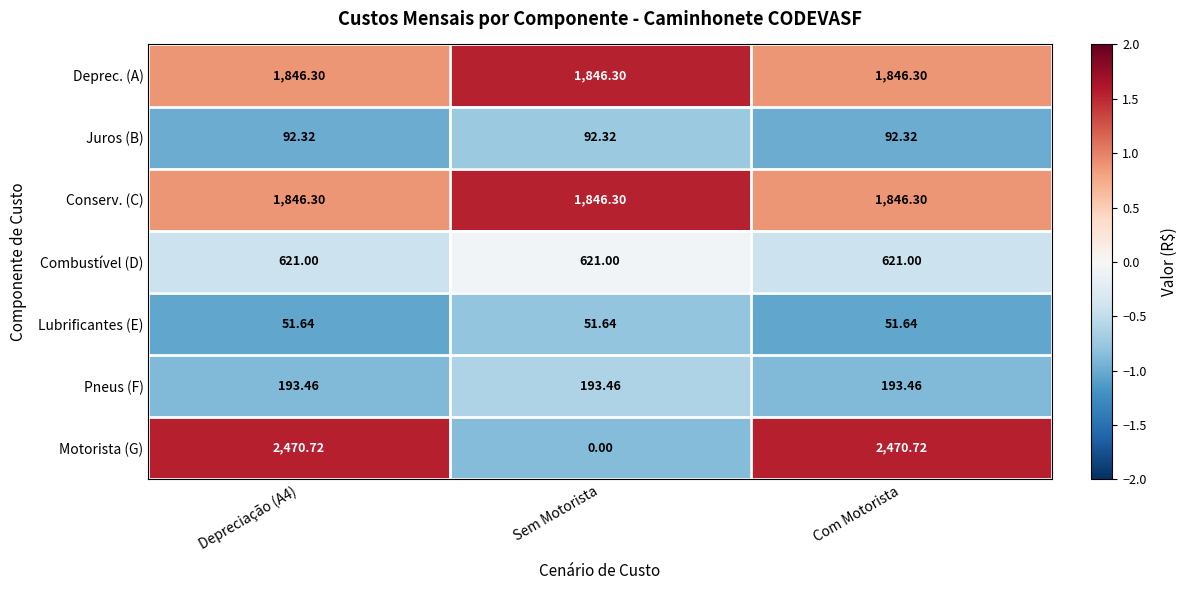

Is the value of Juros (B) at Depreciação (A4) greater than the value of Conserv. (C) at Com Motorista?

No